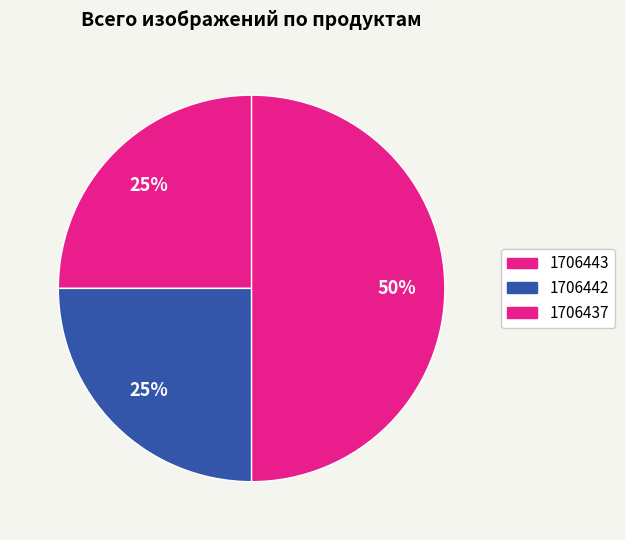

To the nearest percent, what is the combined percentage of 1706437 and 1706443?

75%